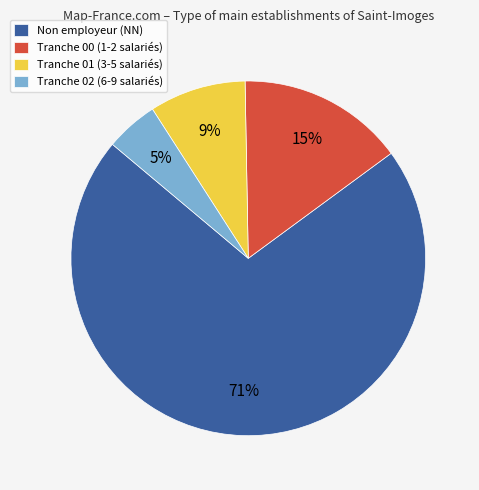

Which category accounts for the majority?

Non employeur (NN)